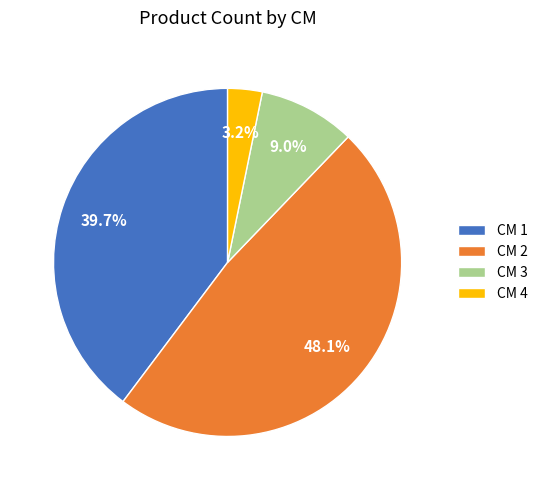

Is there any slice that represents more than half of the pie?

No